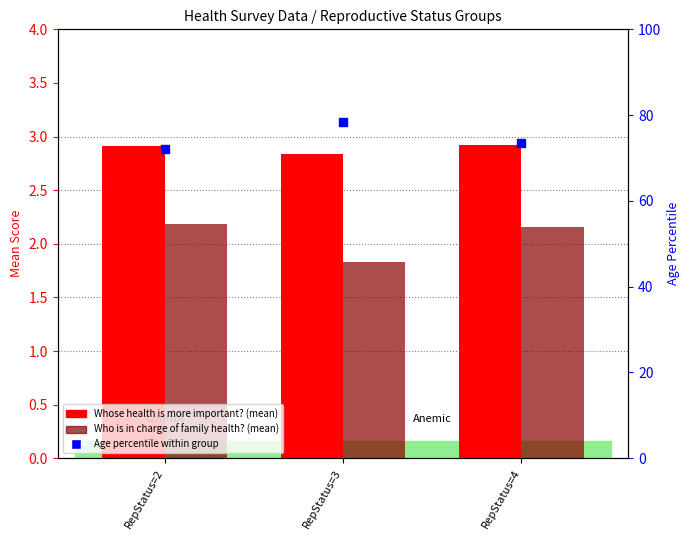

At which category is the sum across all series the highest?

RepStatus=3